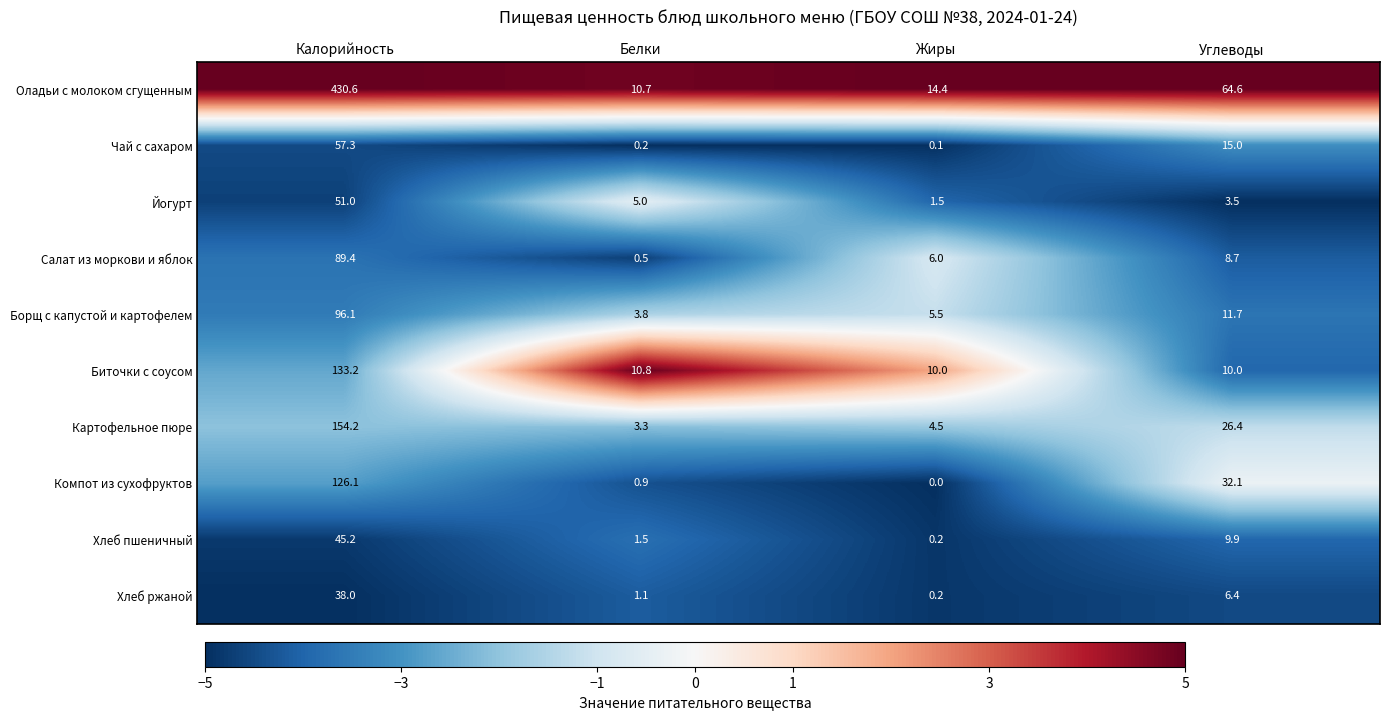

Between Белки and Углеводы, which series saw the biggest shift?

Оладьи с молоком сгущенным